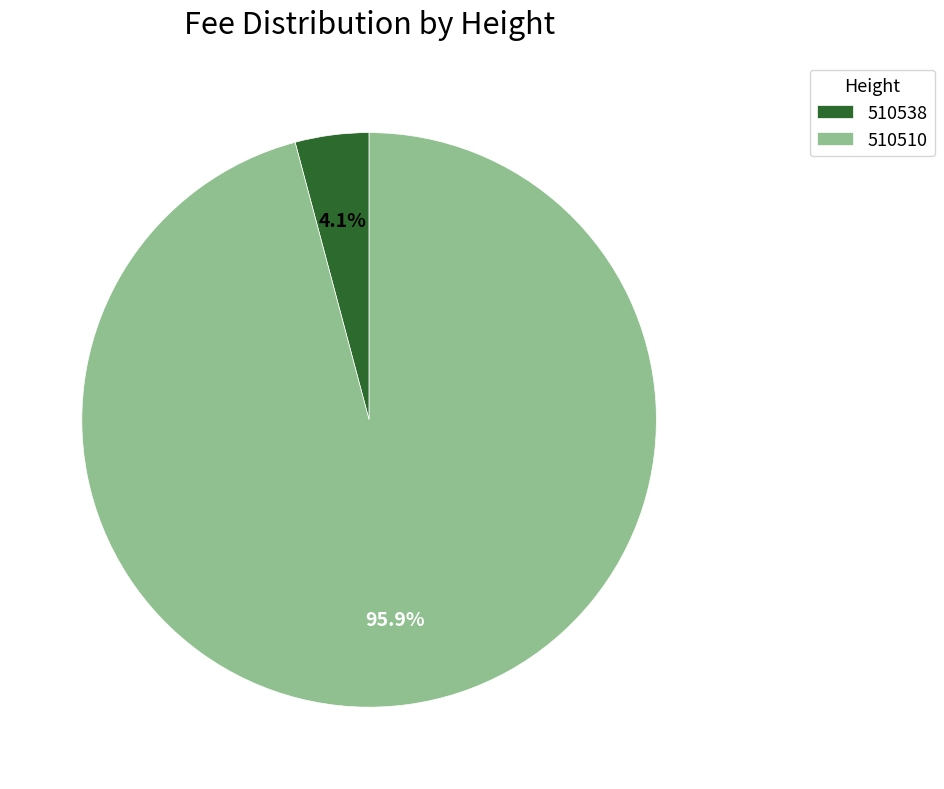

Rank the categories by value from lowest to highest.

510538, 510510